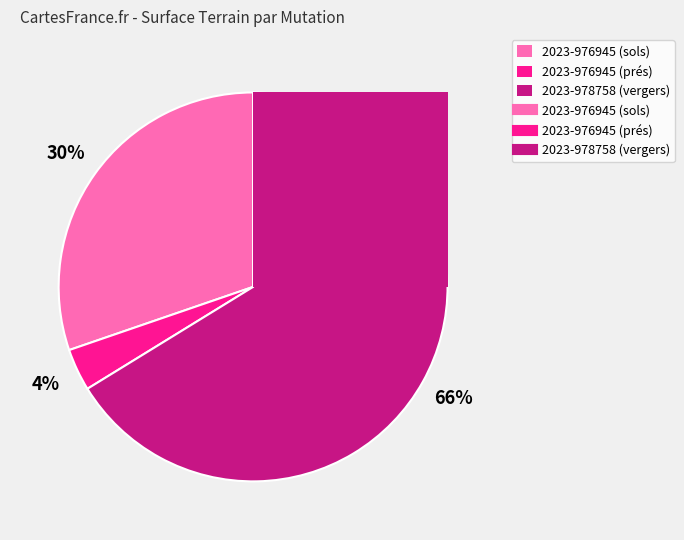

What is the majority slice?

2023-978758 (vergers)